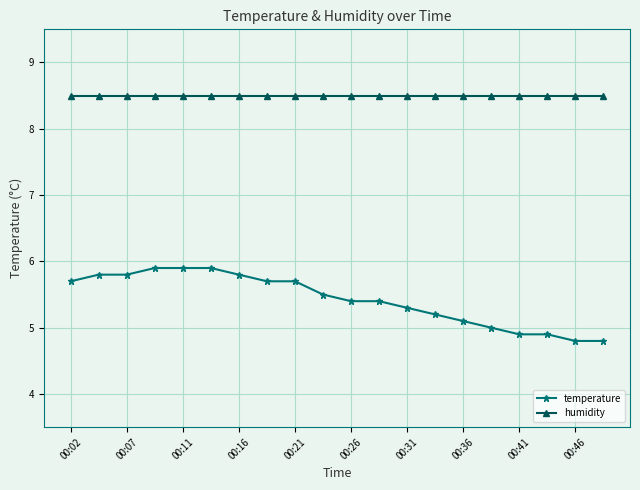

What is the minimum value shown in the chart?

4.8